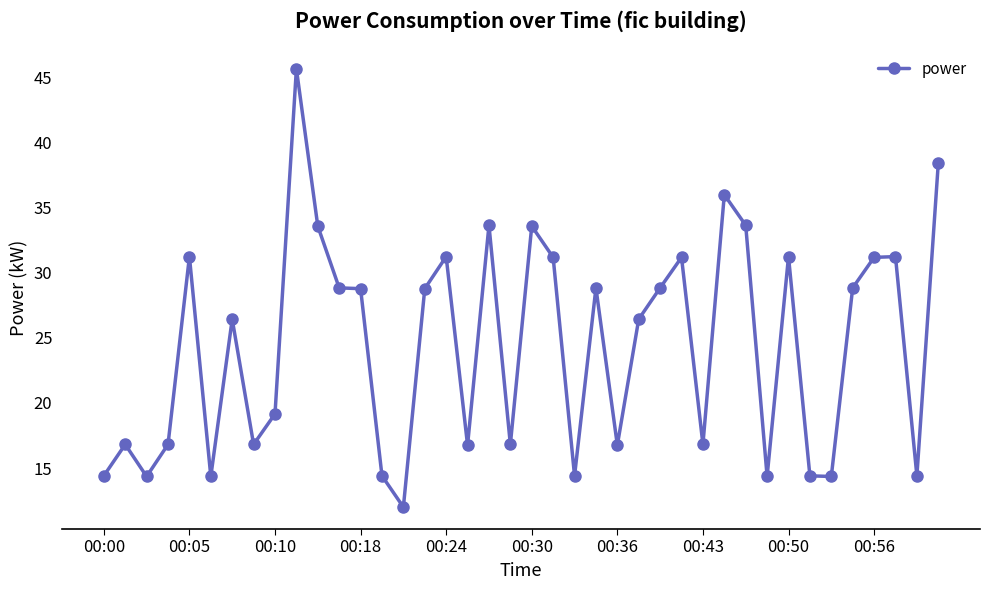

What is the minimum value shown in the chart?

12.0